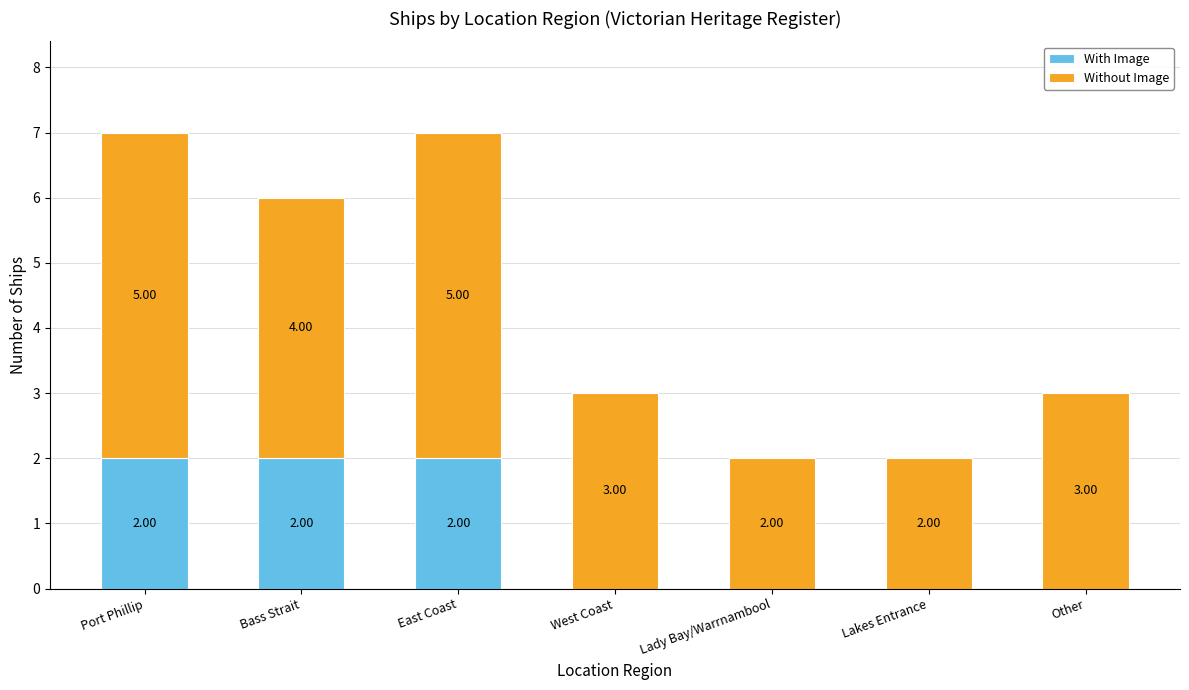

What is the total value across all series at Port Phillip?

7